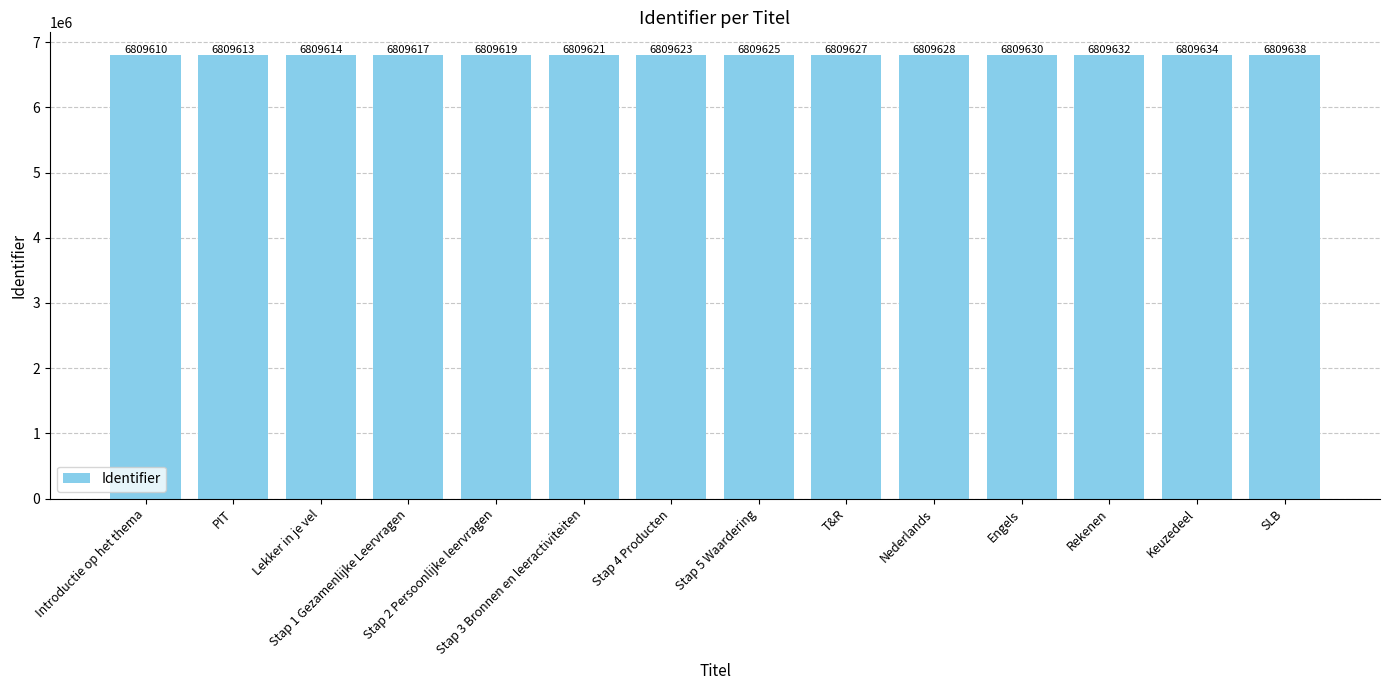

How many bars are there in total?

14